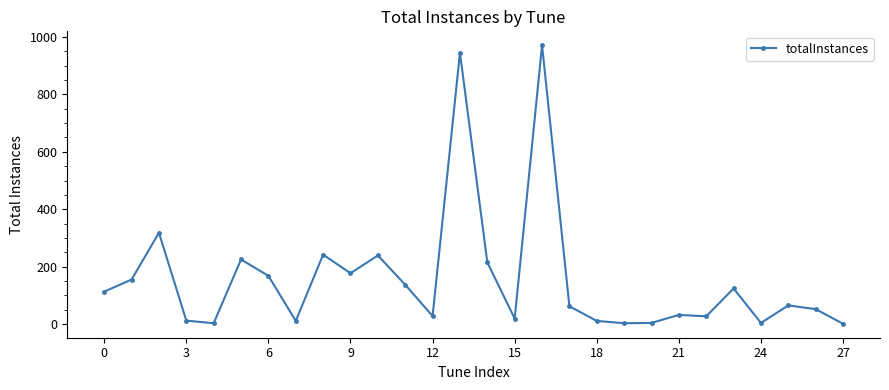

True or false: the data has more than 0 interior local peaks.

True